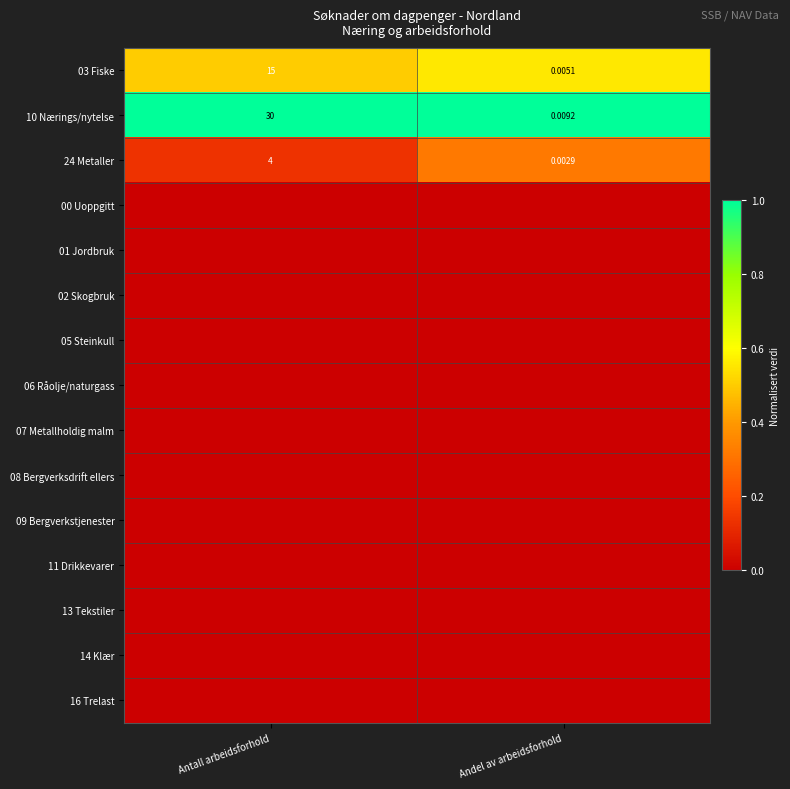

At Andel av arbeidsforhold, list the series in order from smallest to largest.

00 Uoppgitt, 01 Jordbruk, 02 Skogbruk, 05 Steinkull, 06 Råolje/naturgass, 07 Metallholdig malm, 08 Bergverksdrift ellers, 09 Bergverkstjenester, 11 Drikkevarer, 13 Tekstiler, 14 Klær, 16 Trelast, 24 Metaller, 03 Fiske, 10 Nærings/nytelse